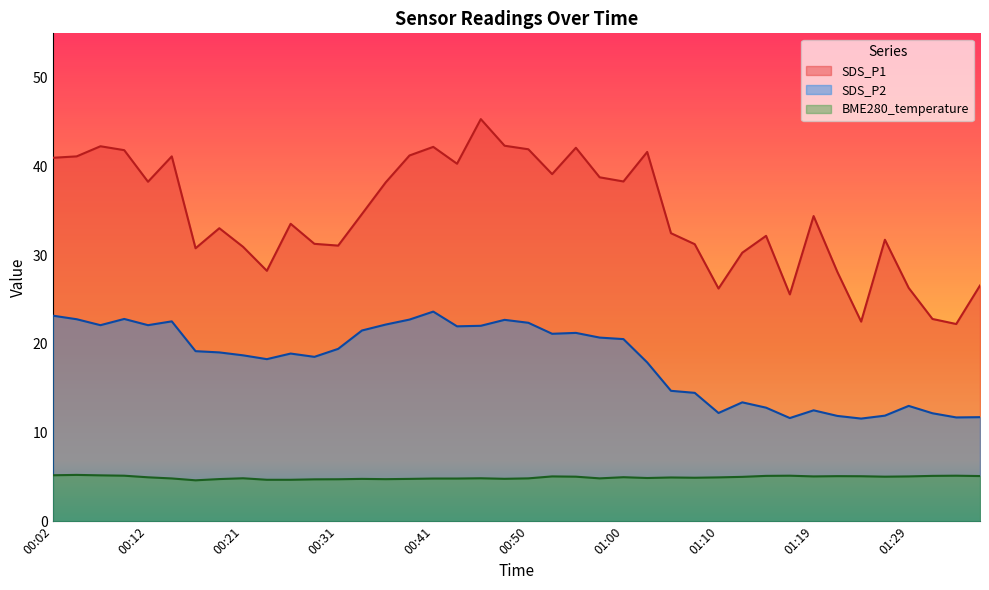

What is the total value across all series at 00:19?

56.8